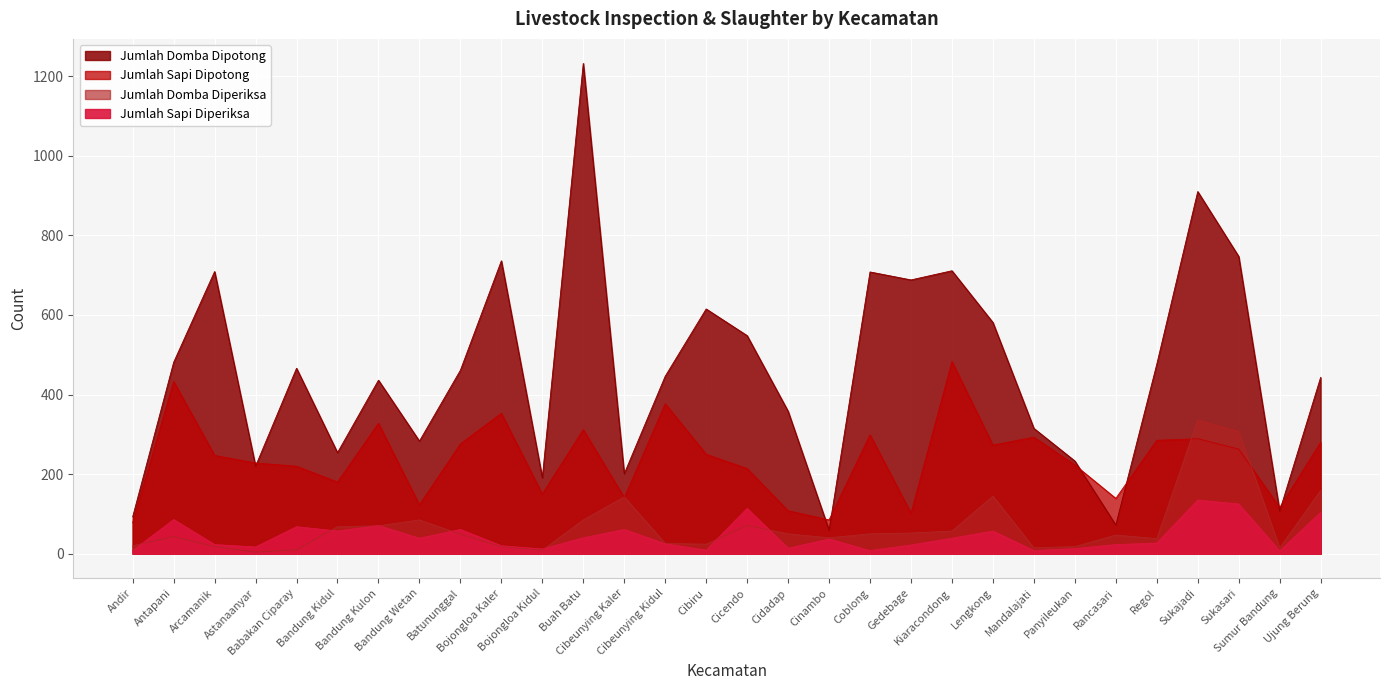

The value of Jumlah Domba Dipotong at Cibiru is 954. True or false?

False